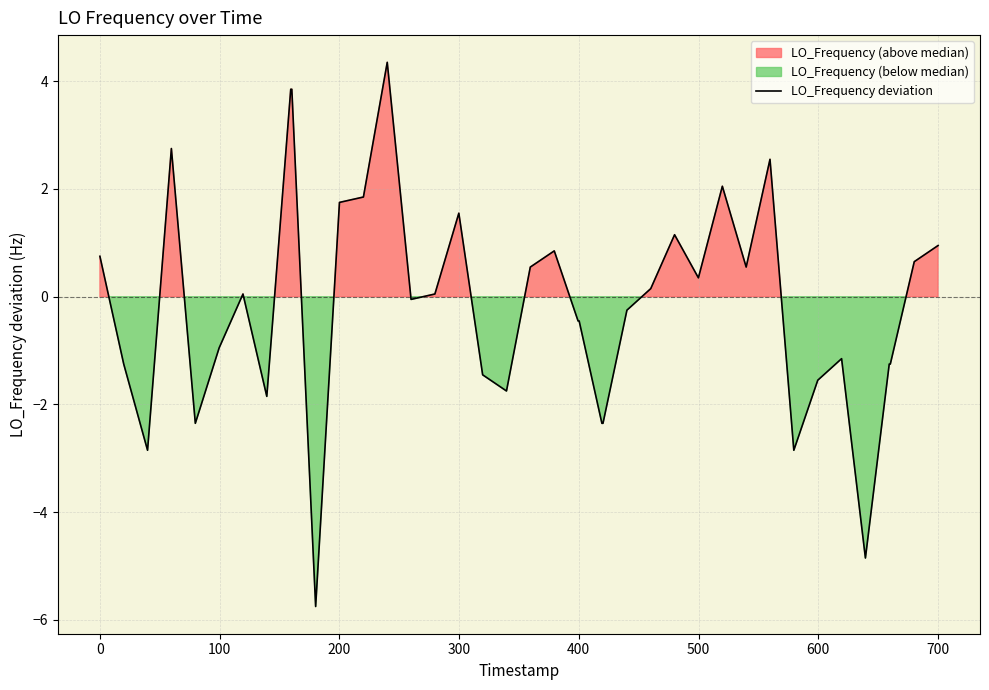

What is the highest value of the LO_Frequency deviation series?

4.4